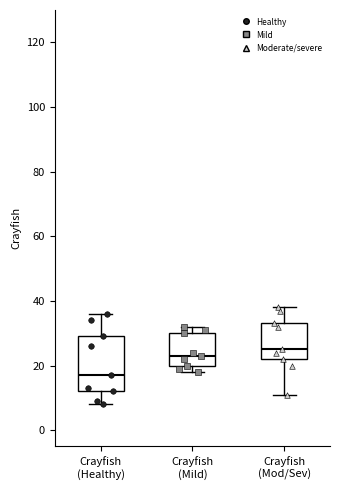

Reading left to right, read every box against the y-axis: the position of its median line, the range the box covers, and the ends of its whiskers. The values are not printed on the chart, so give them approximately, as read against the axis.

Crayfish (Healthy): median 18, box 12 to 30, whiskers 8 to 36
Crayfish (Mild): median 24, box 20 to 30, whiskers 18 to 32
Crayfish (Mod/Sev): median 26, box 22 to 34, whiskers 12 to 38